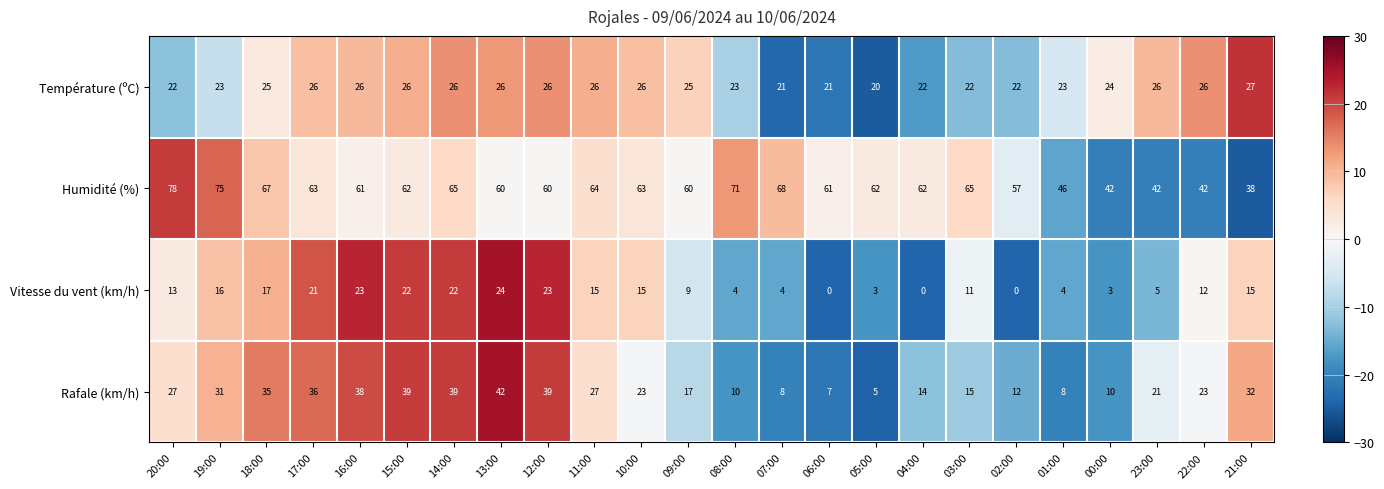

What is the approximate value of Température (ºC) at 15:00?

26